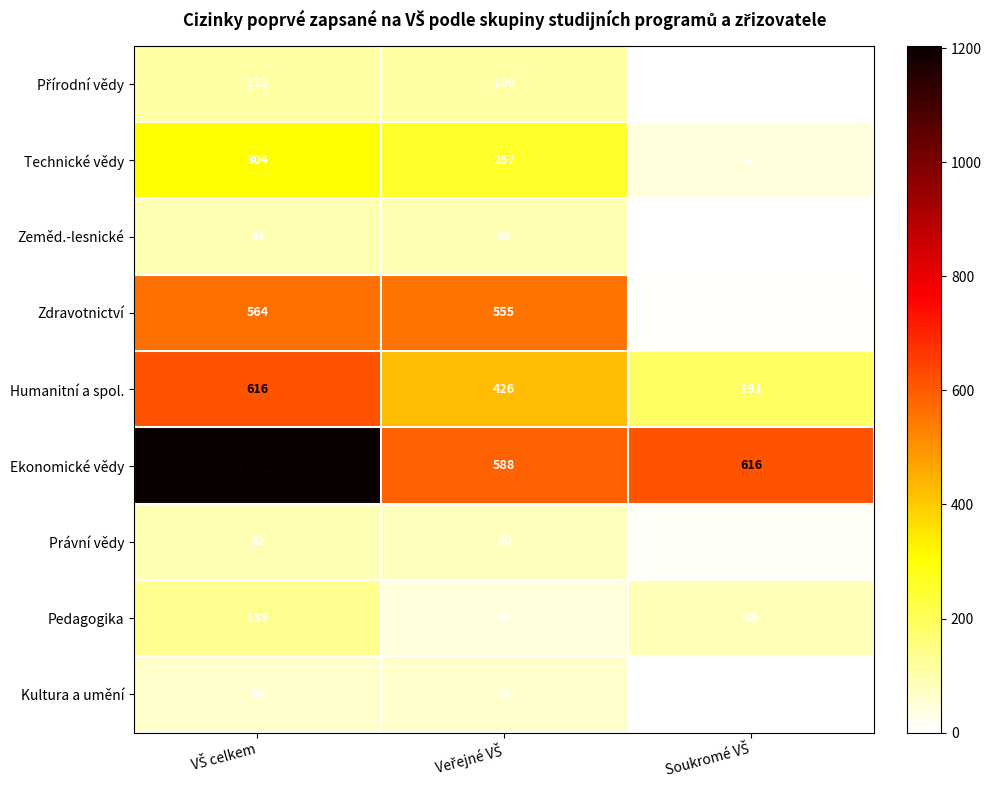

What is the greatest value displayed?

1204